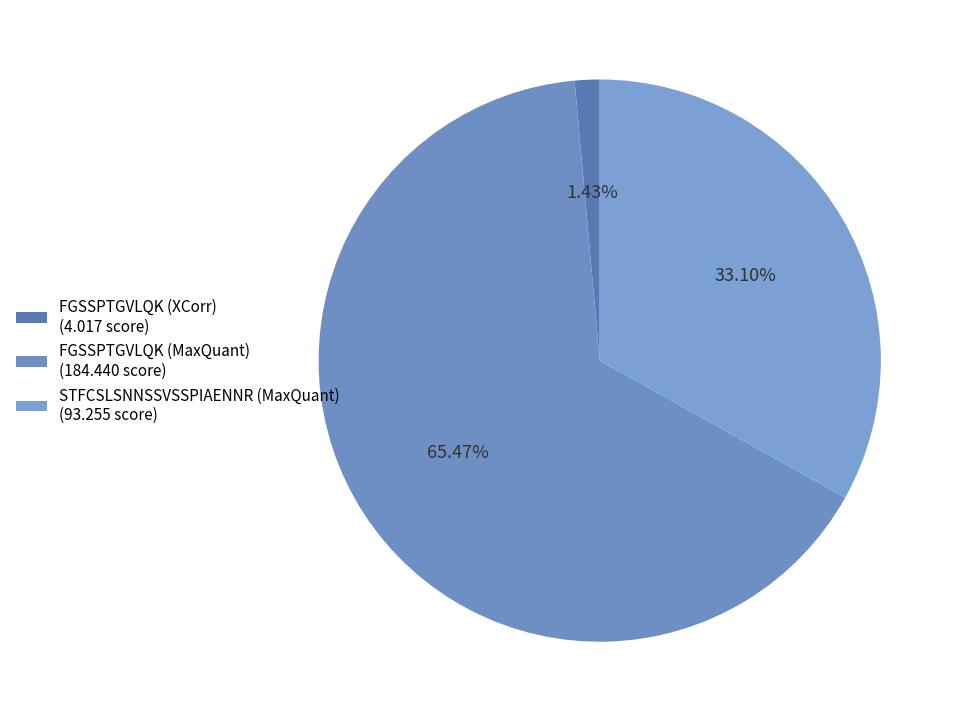

What is the ratio of the value at FGSSPTGVLQK (MaxQuant) to the value at STFCSLSNNSSVSSPIAENNR (MaxQuant)?

2.0